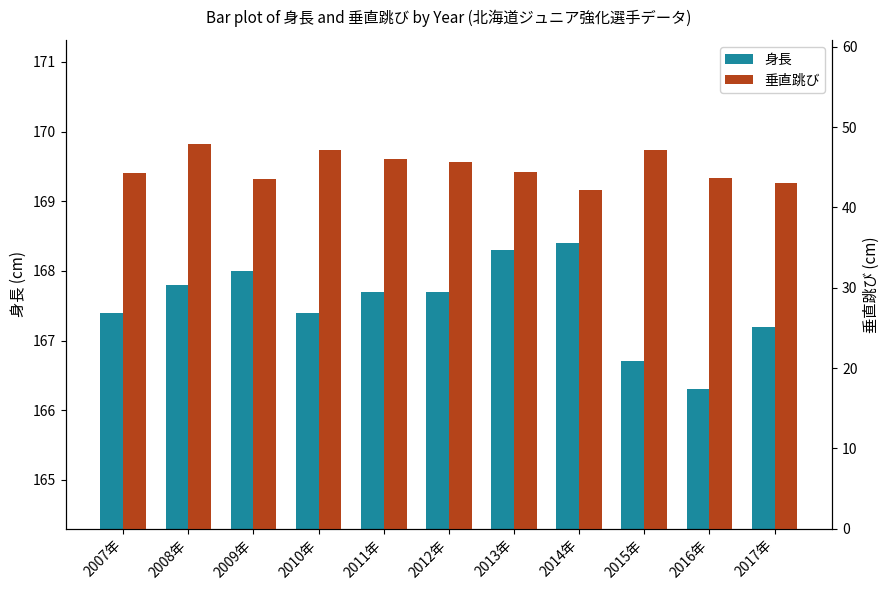

What is the value of the 垂直跳び bar at the 11th from the left?

43.0